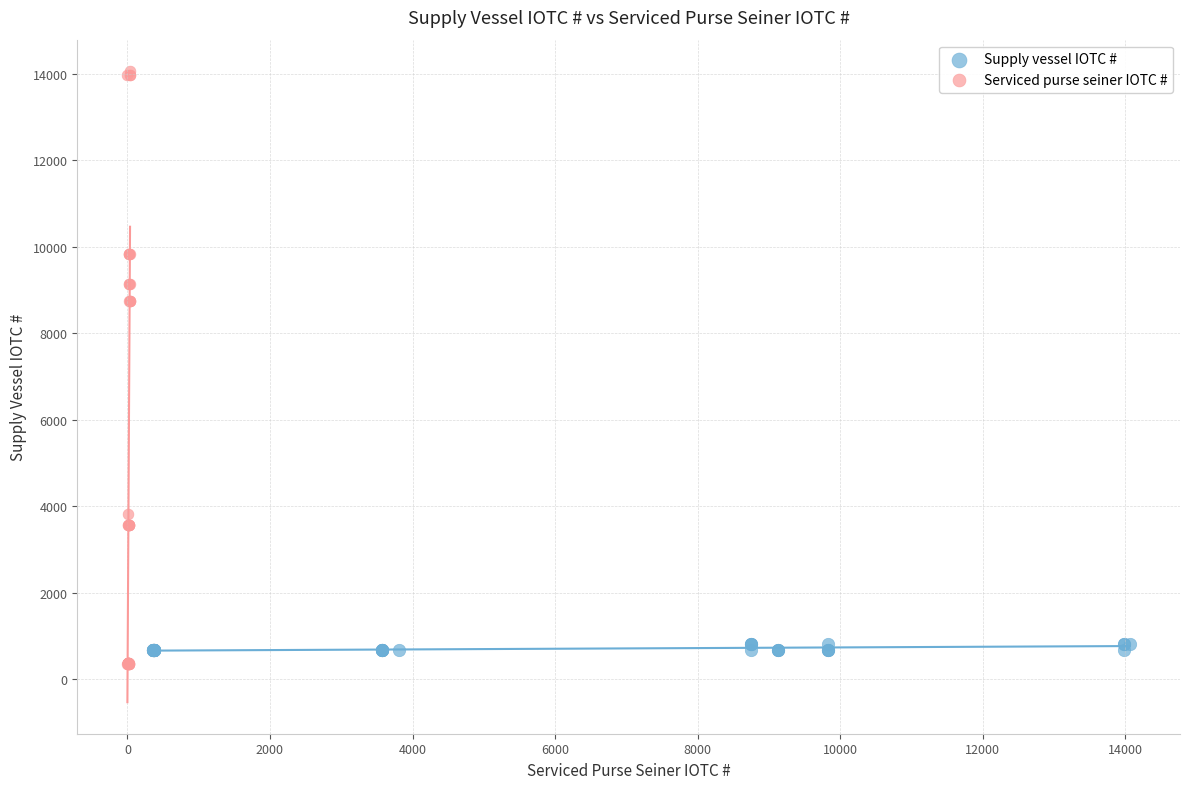

Which series reaches the maximum Y coordinate?

Serviced purse seiner IOTC #